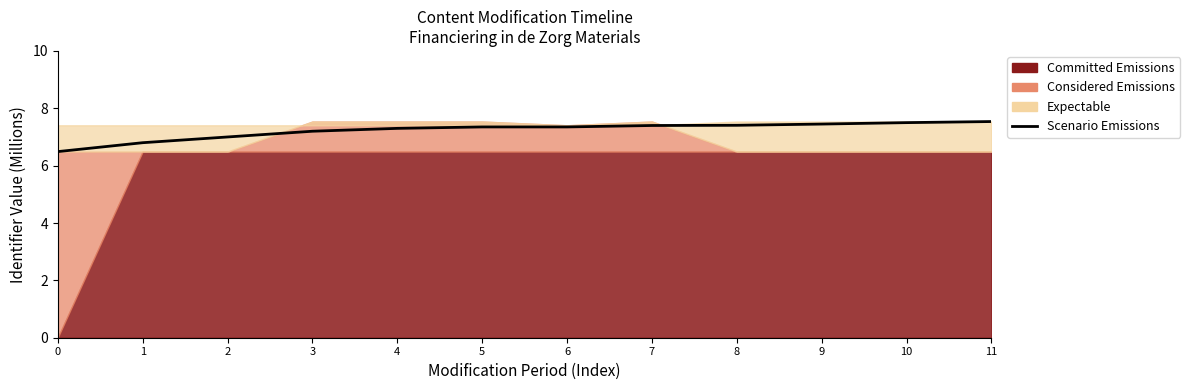

How many values exceed 7?

9